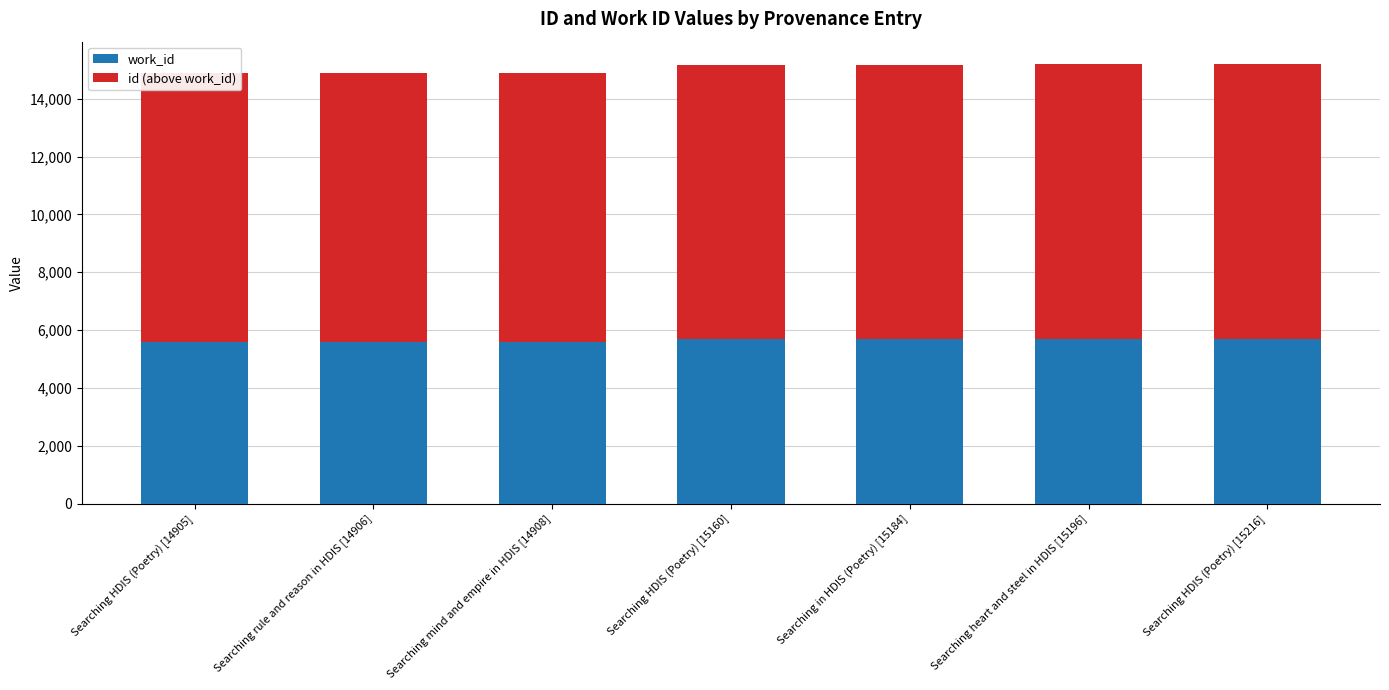

What is the label of the 6th bar from the left?

Searching heart and steel in HDIS [15196]